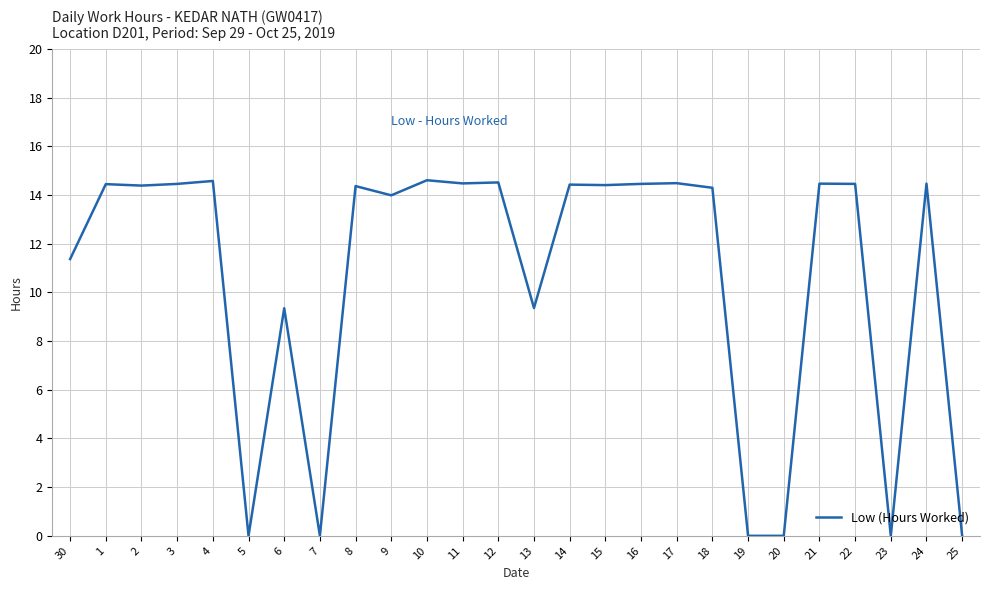

What is the change in value from 16 to 19?

-14.5